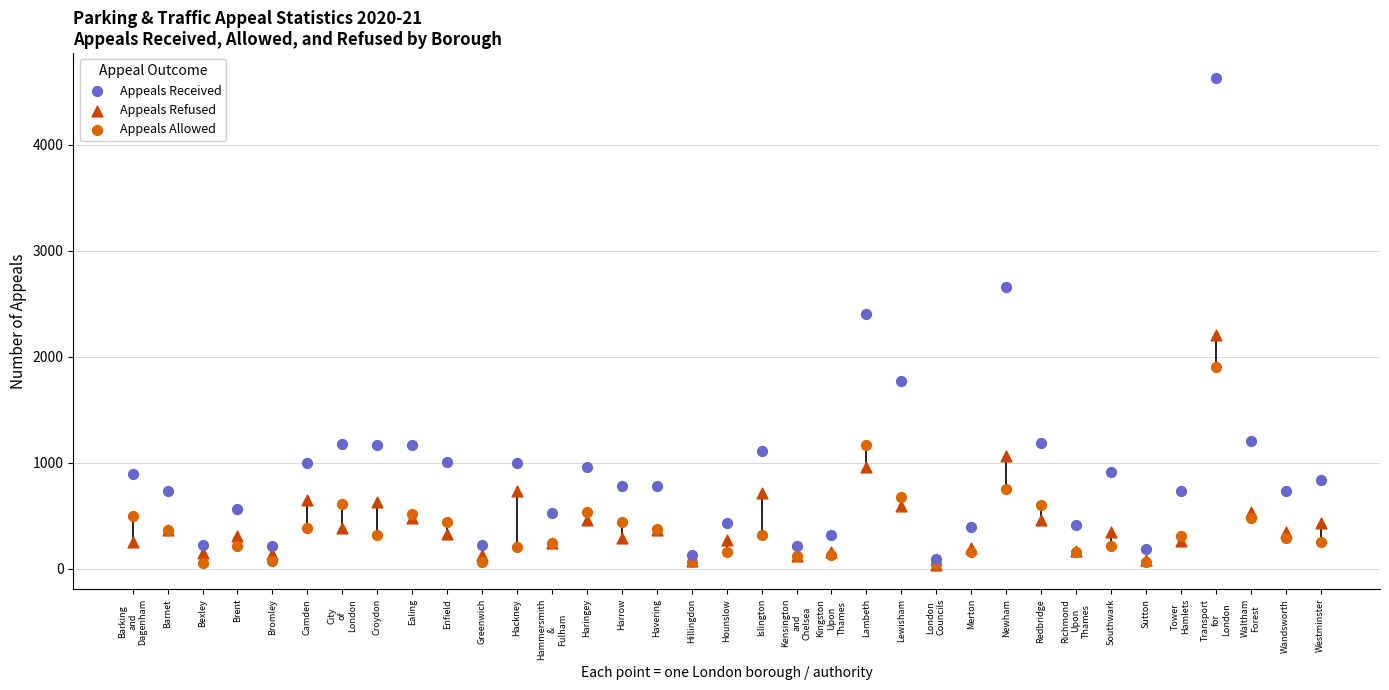

What are all the series names shown in the legend?

Appeals Received, Appeals Refused, Appeals Allowed